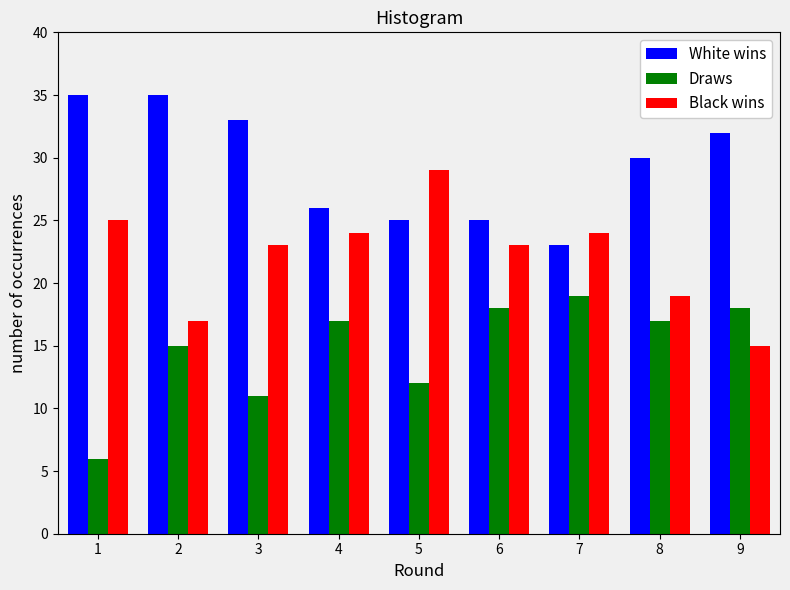

Reading left to right, extract all data points from this chart.

White wins: 1=35	2=35	3=33	4=26	5=25	6=25	7=23	8=30	9=32
Draws: 1=6	2=15	3=11	4=17	5=12	6=18	7=19	8=17	9=18
Black wins: 1=25	2=17	3=23	4=24	5=29	6=23	7=24	8=19	9=15